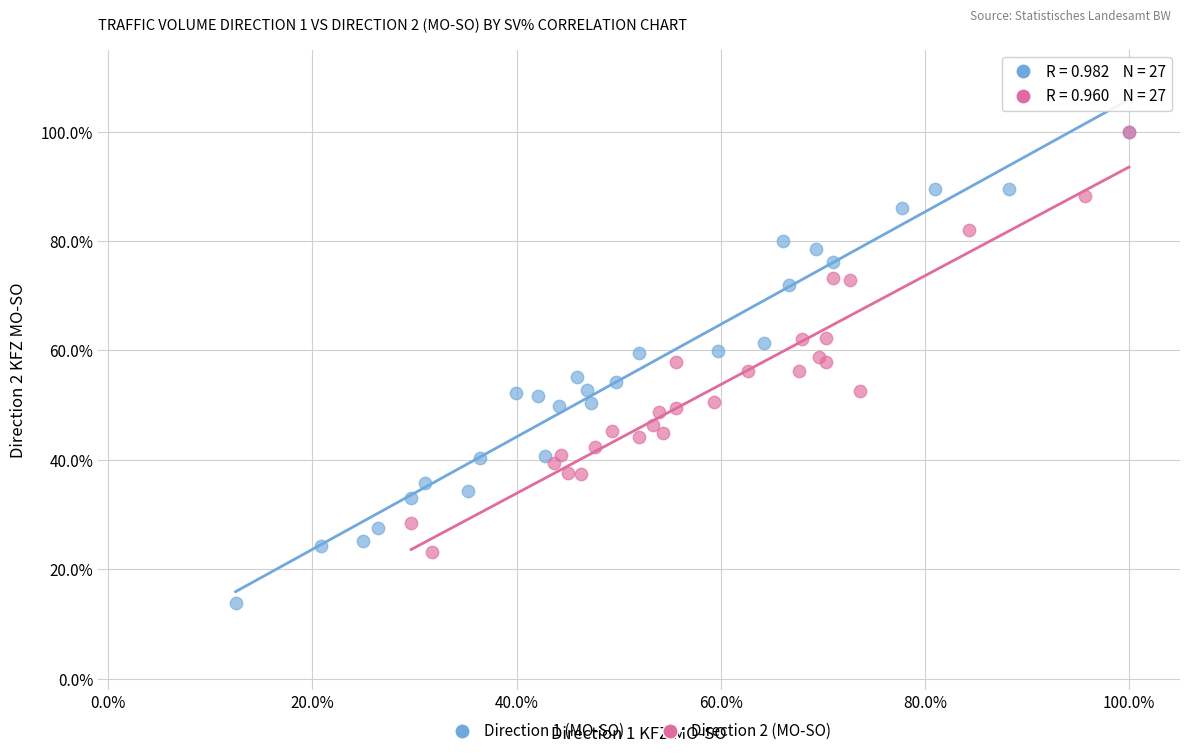

What are all the series names shown in the legend?

Direction 1 (MO-SO), Direction 2 (MO-SO)